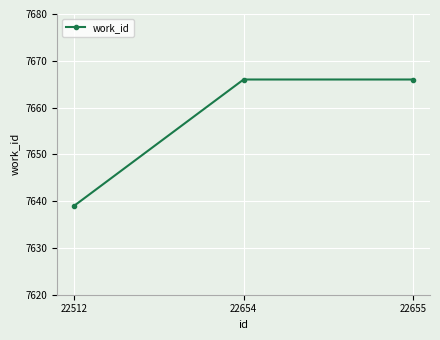

At which label is the value closest to 7652?

22512